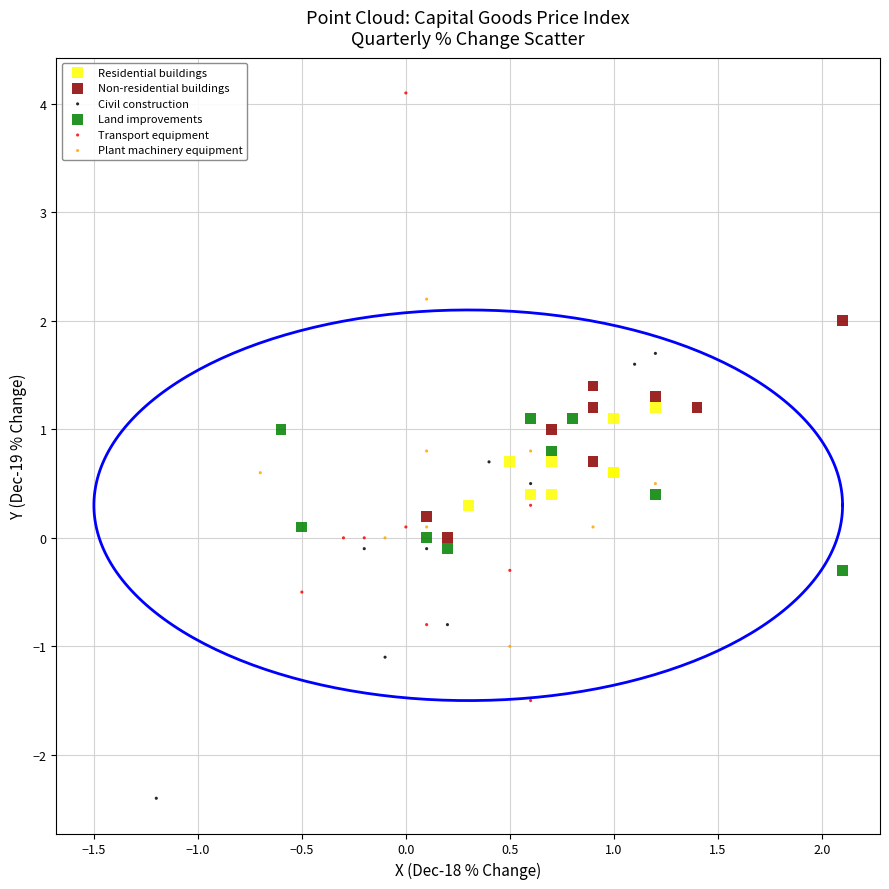

Which series reaches the minimum Y coordinate?

Civil construction